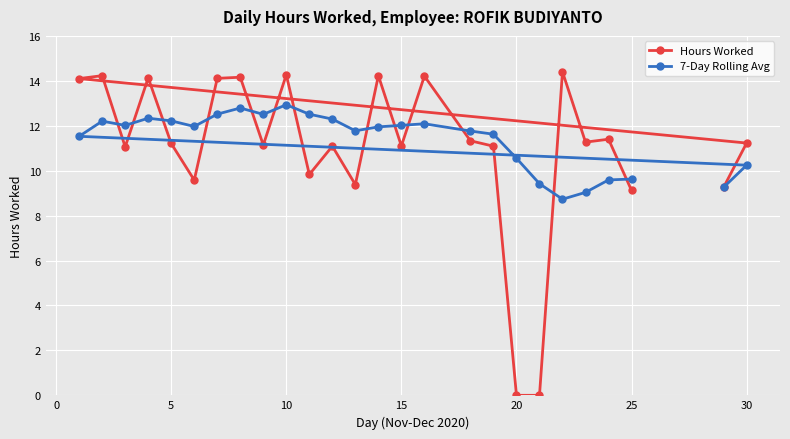

Which series has the largest range (max minus min)?

Hours Worked